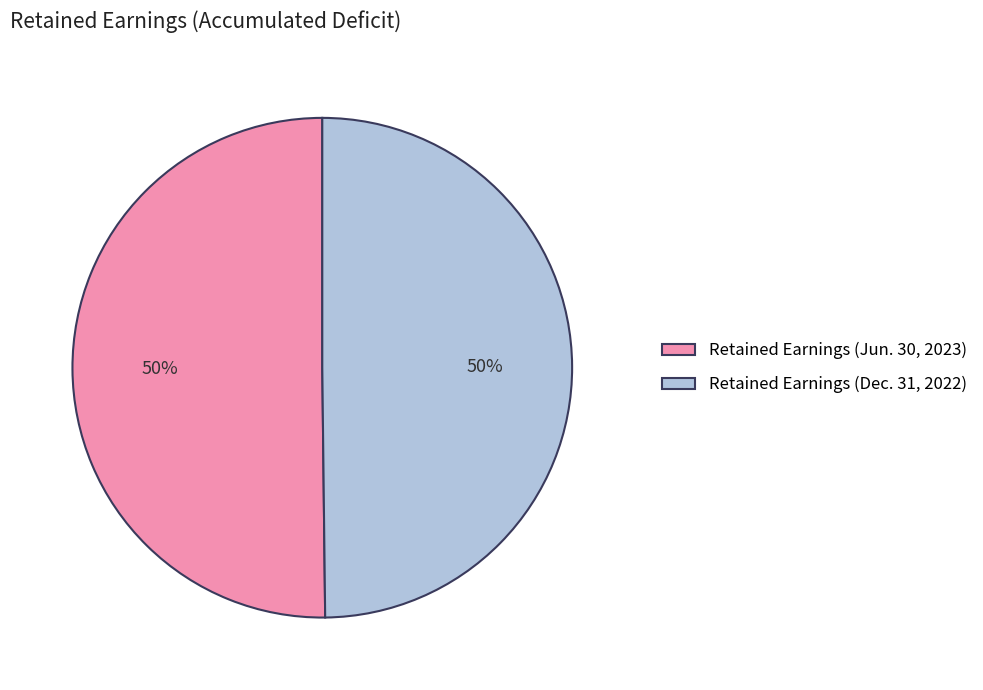

What percentage is the Retained Earnings (Dec. 31, 2022) slice, to the nearest percent?

50%